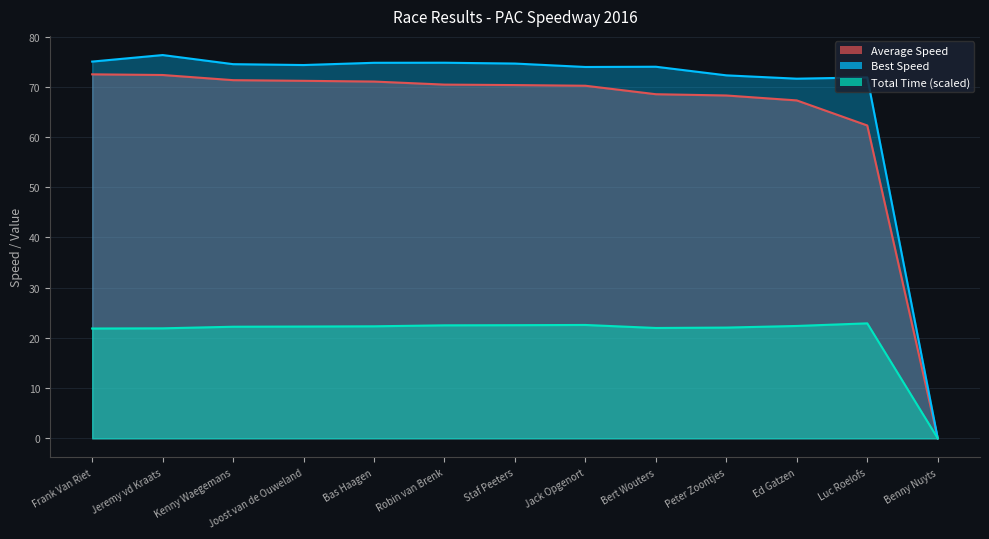

True or false: Total Time and Total Laps intersect in this chart.

False